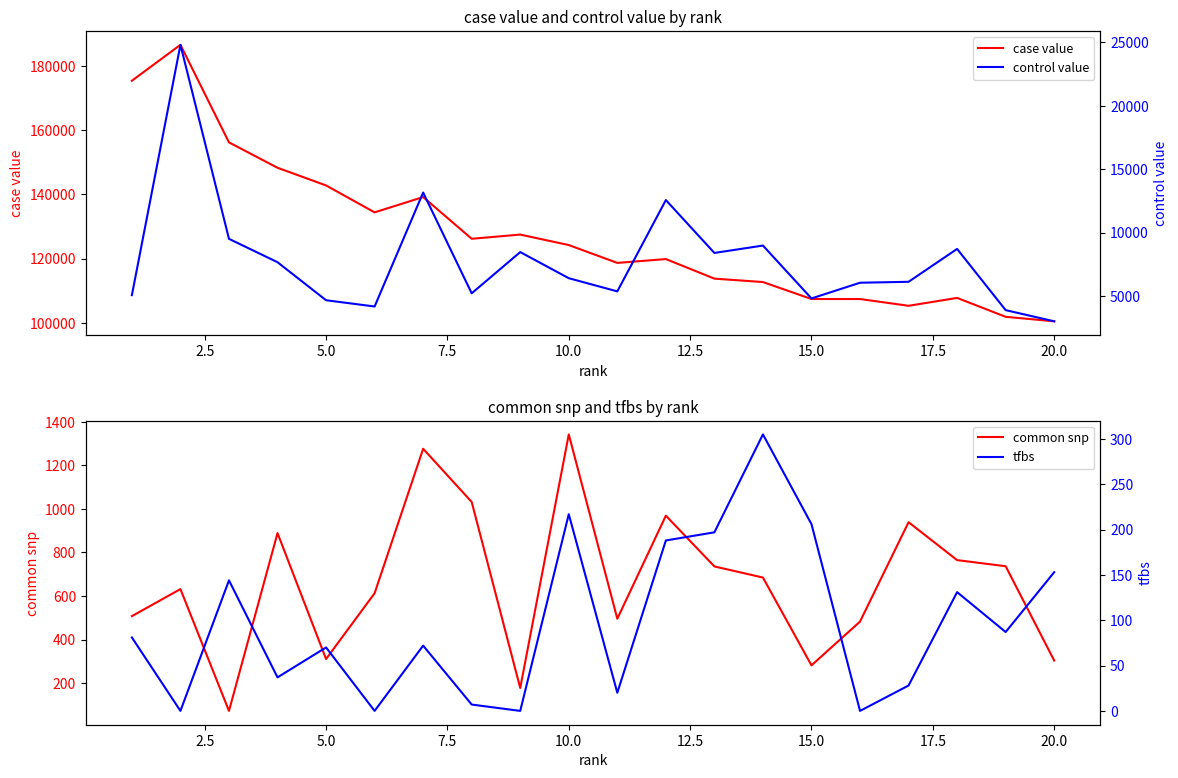

What is the highest value of the case value series?

186486.0